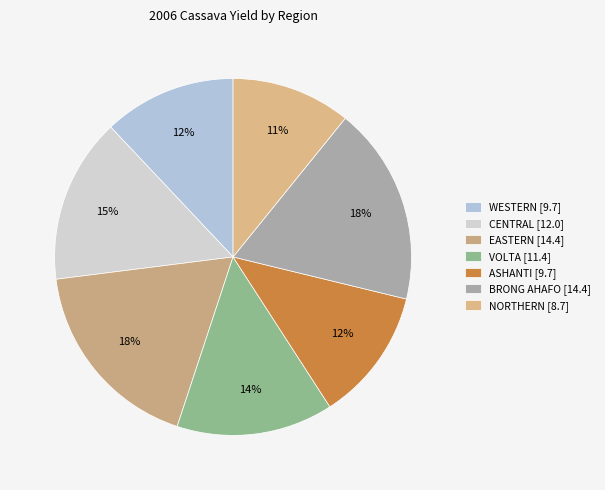

Is NORTHERN the majority of the pie?

No